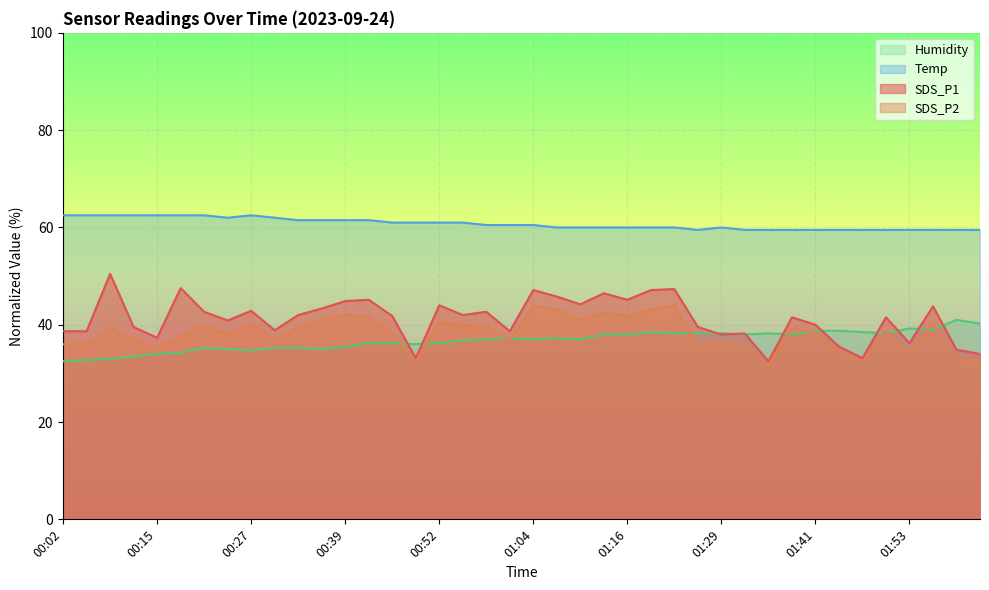

The value of Temp at 01:35 is 85.4. True or false?

False